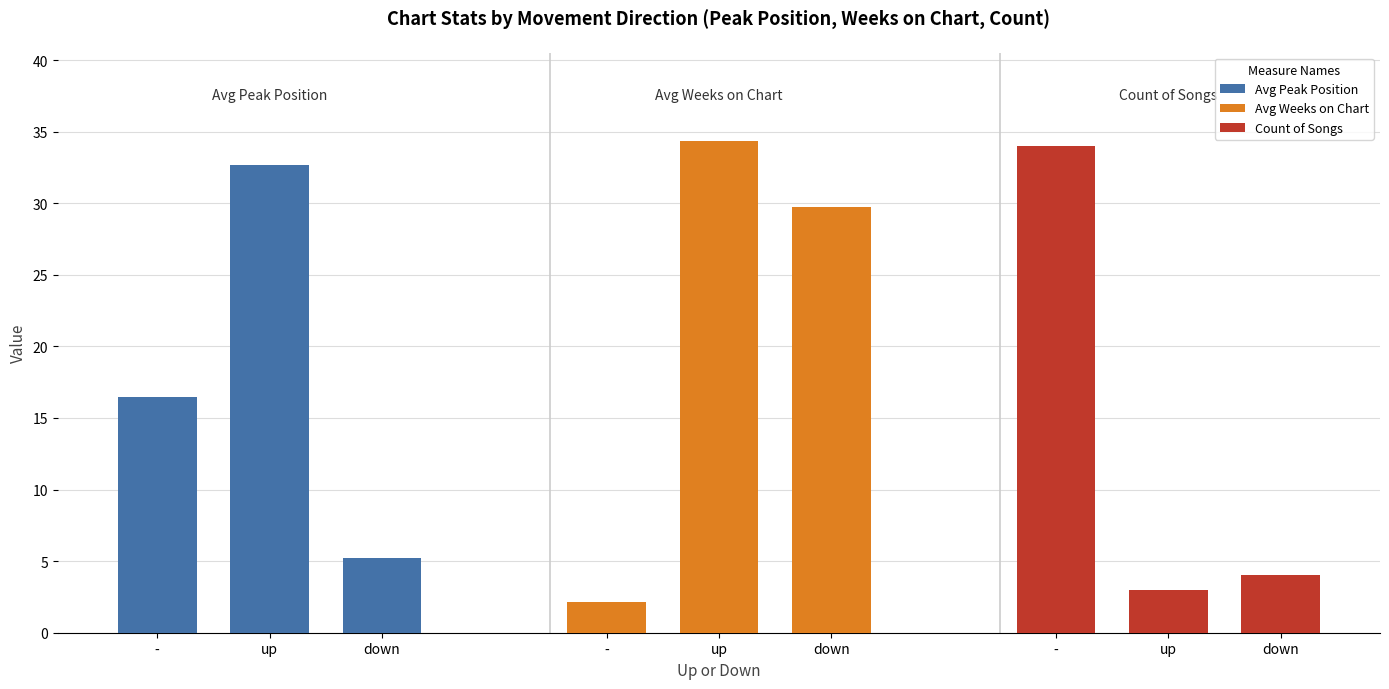

How many data points in Count of Songs are above 4?

1